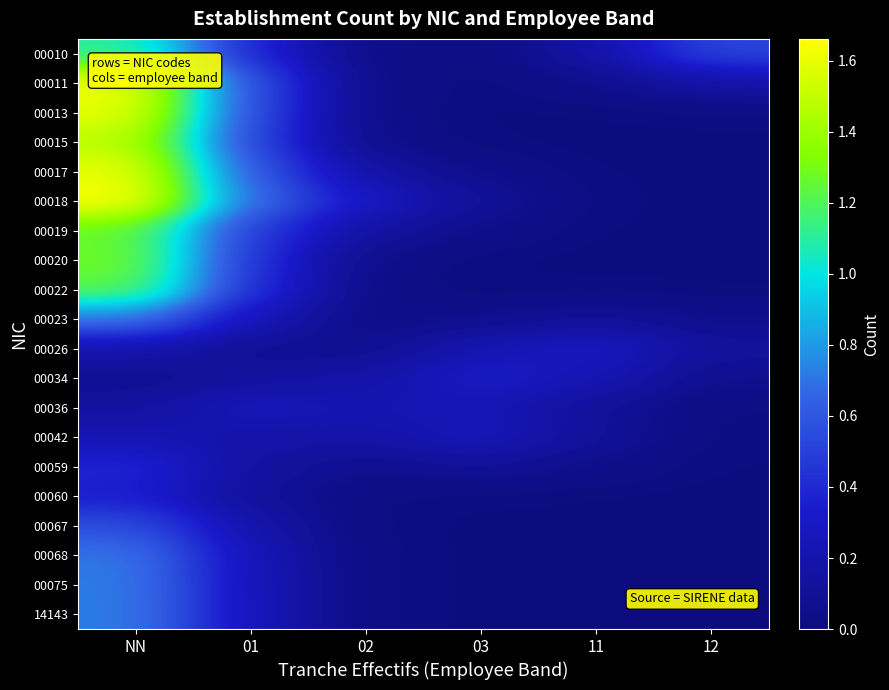

List the series in order of their peak value, lowest first.

00036, 00042, 00026, 00034, 00060, 00059, 00067, 00068, 00075, 00023, 14143, 00010, 00022, 00019, 00020, 00015, 00013, 00017, 00011, 00018